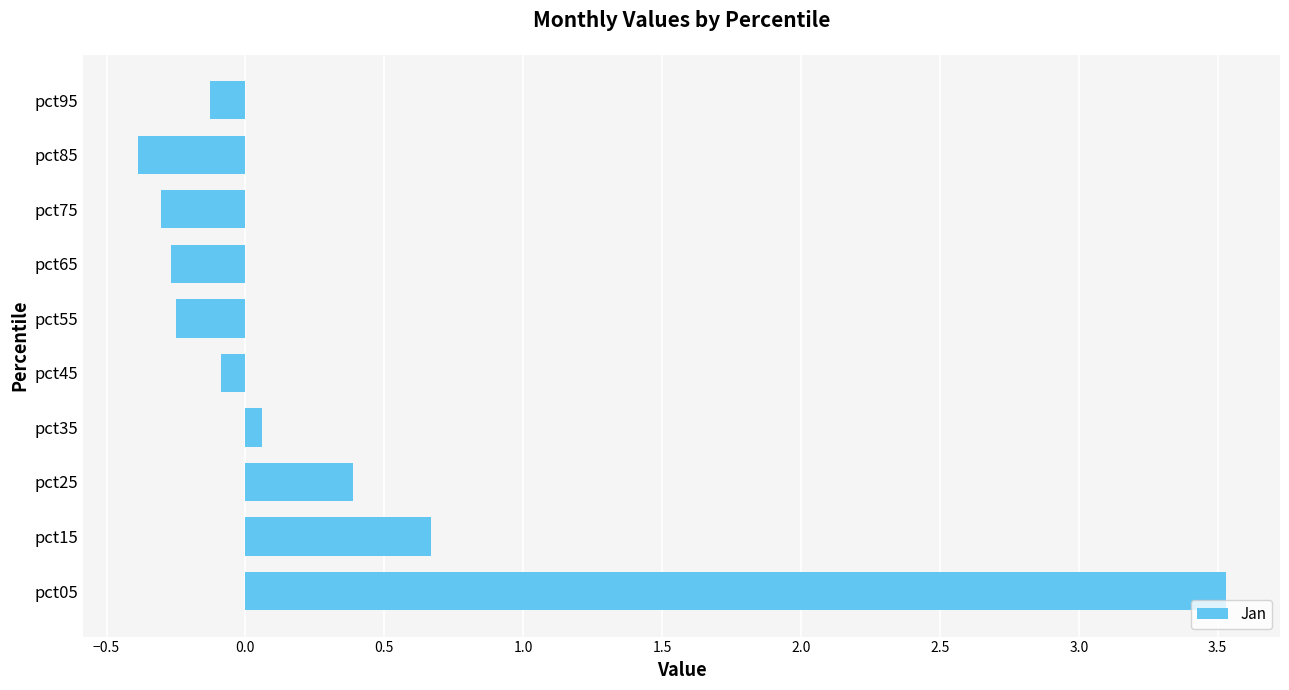

Between pct85 and pct65, which is larger?

pct65